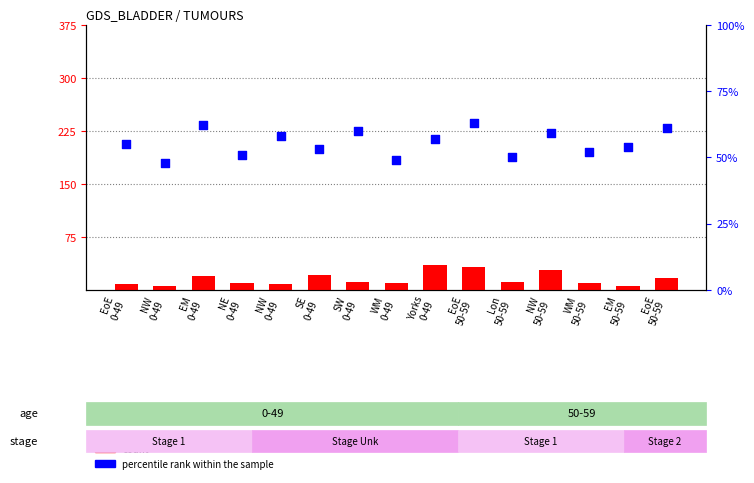

Is the value of percentile rank within the sample at EoE
50-59 greater than the value of count at NW
0-49?

Yes